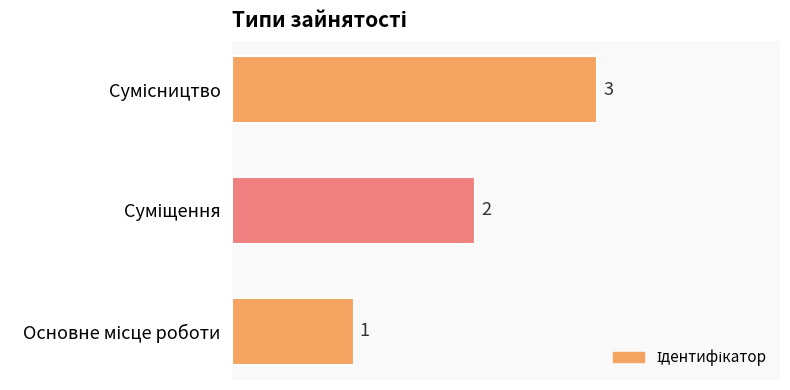

What is the difference between the second highest and minimum values?

1